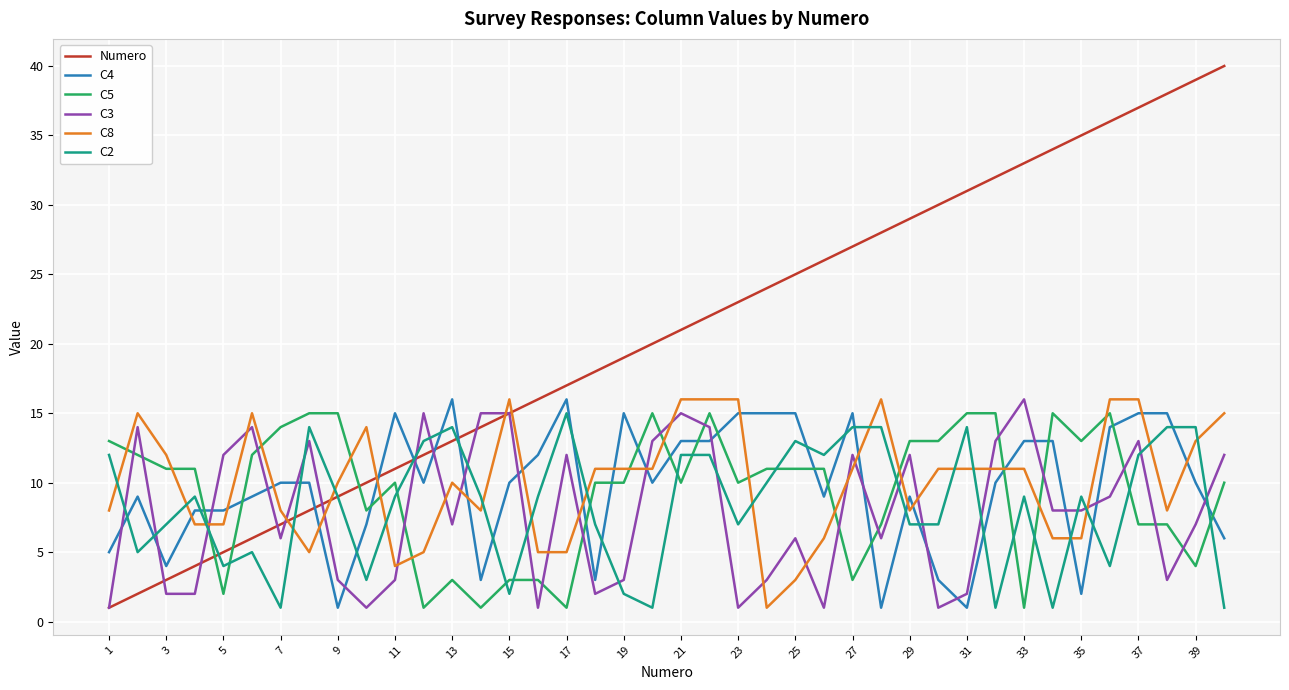

Which series has the widest spread of values?

Numero